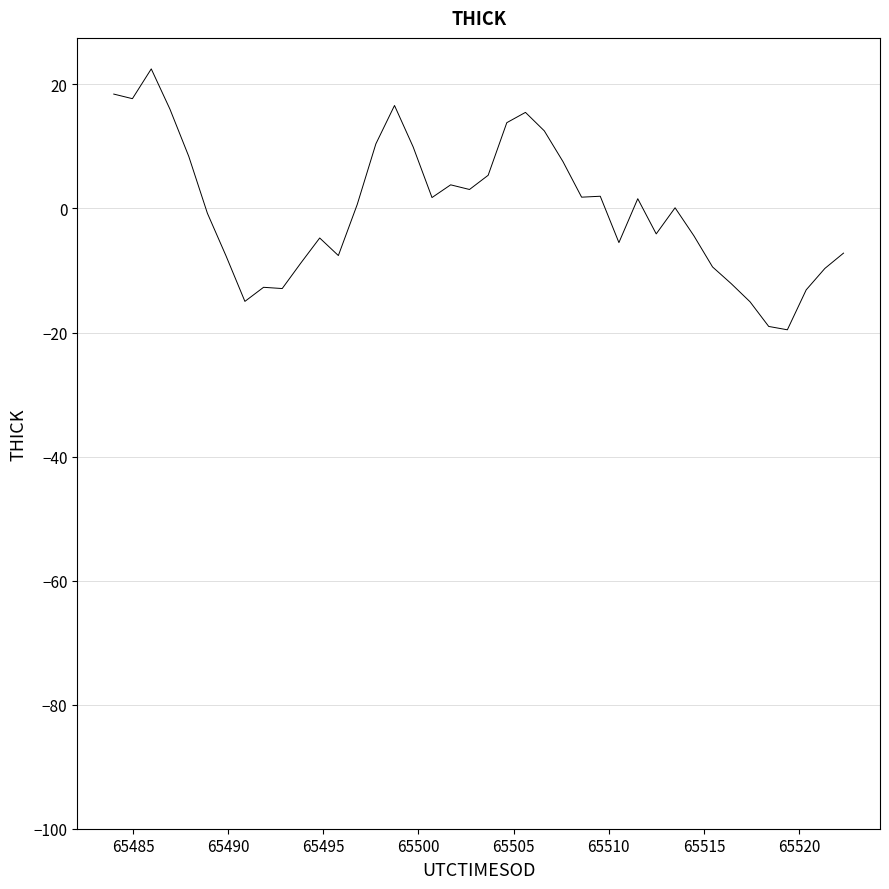

What is the greatest value displayed?

22.5